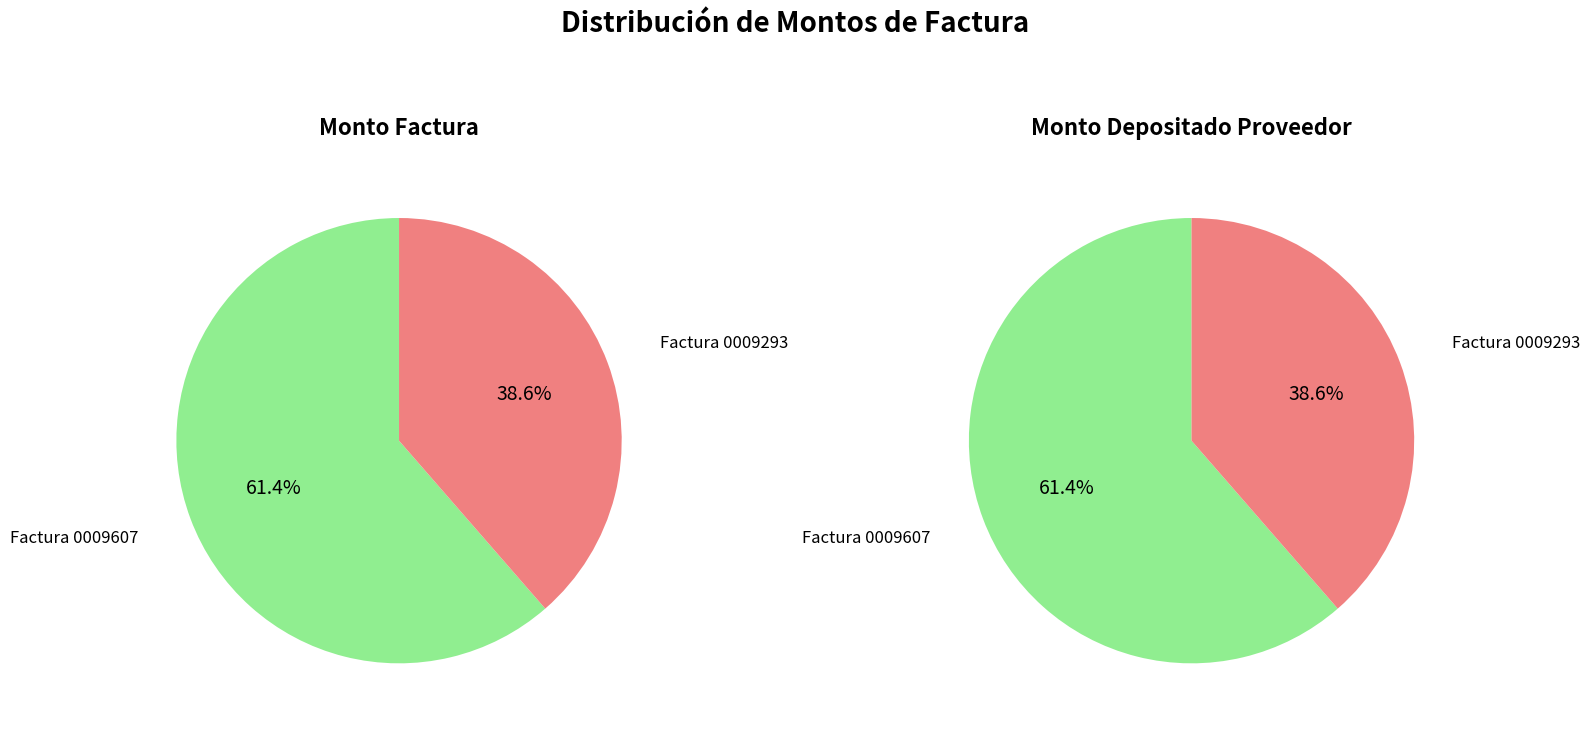

To the nearest percent, what portion does ADQUISICION DE ELEMENTOS DE LIMPIEZA (001-001-0009607) represent?

61%